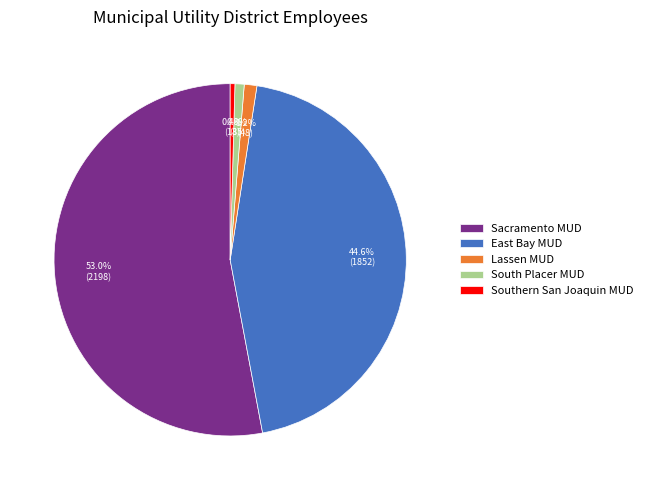

To the nearest percent, what is the average slice percentage?

20%